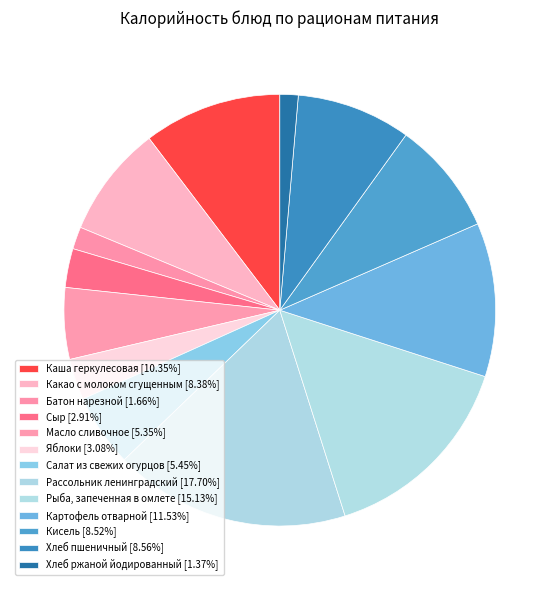

How many slices are in this pie chart?

13